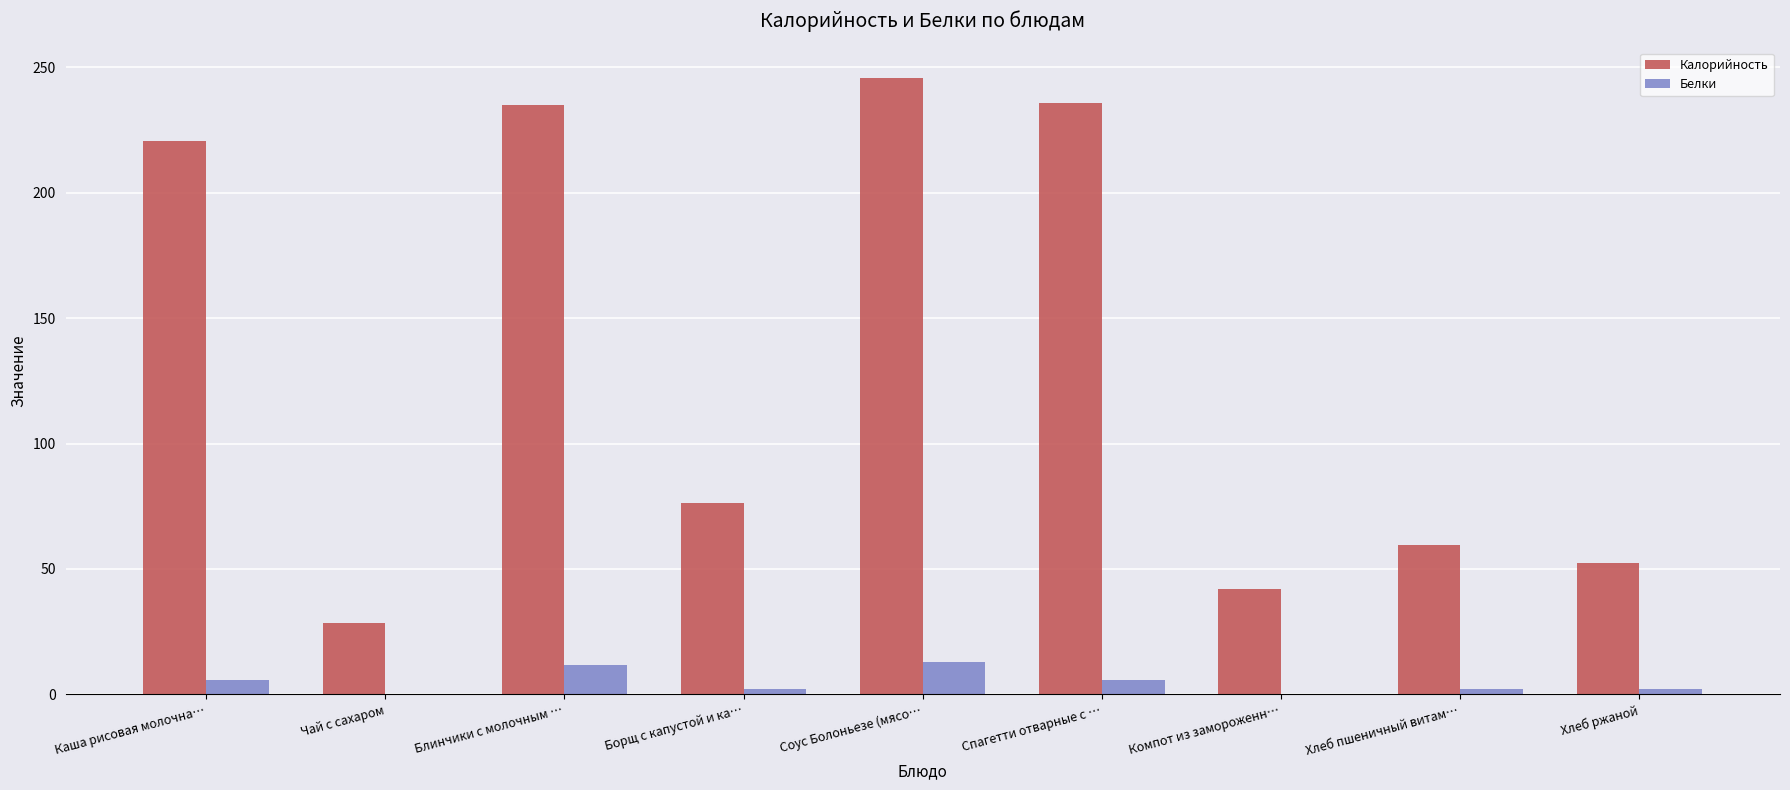

At which category does the chart reach its peak across all series?

Соус Болоньезе (мясо…